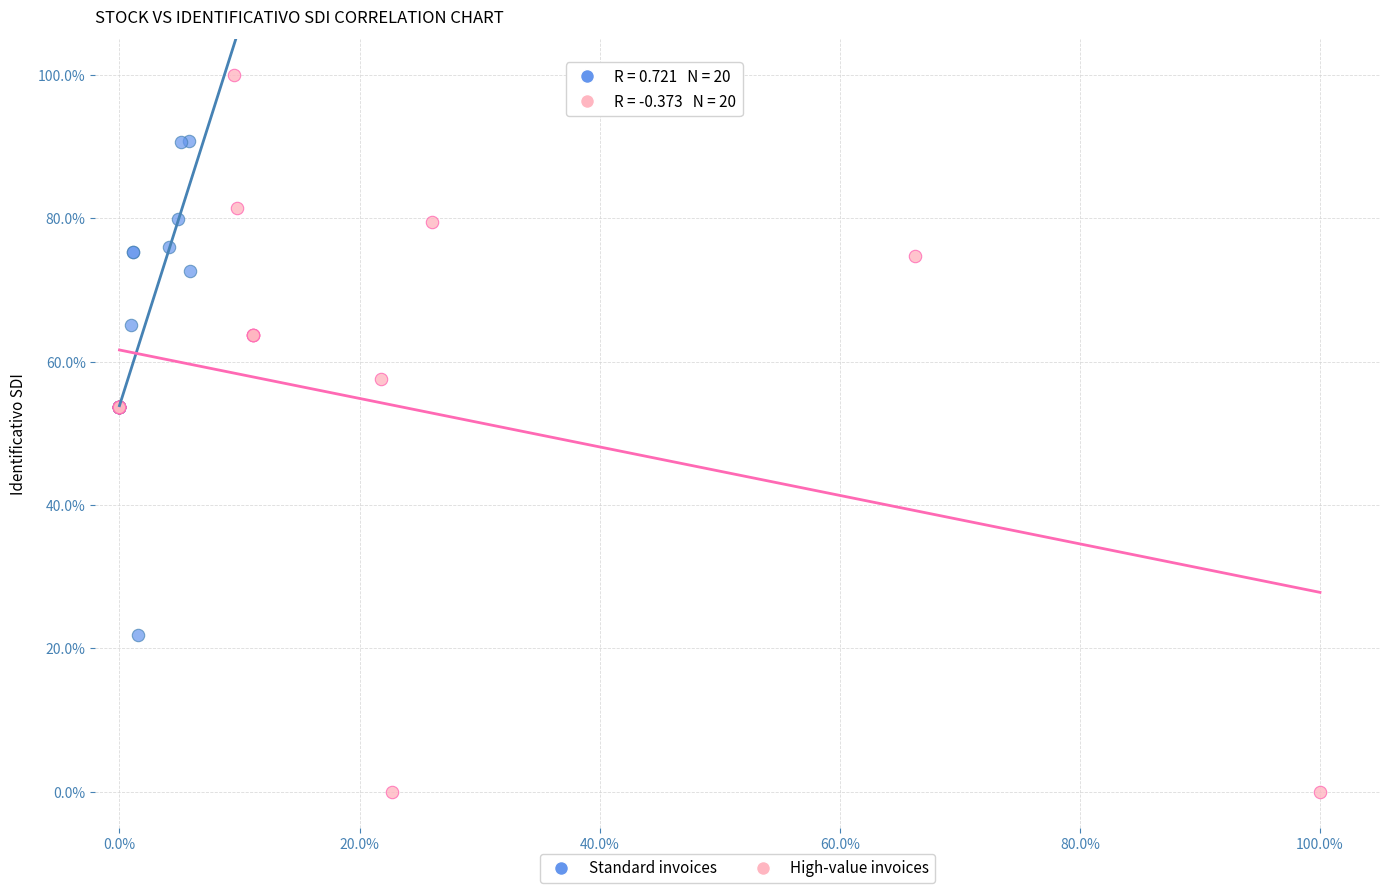

Which series has the widest spread of Y values?

High-value invoices